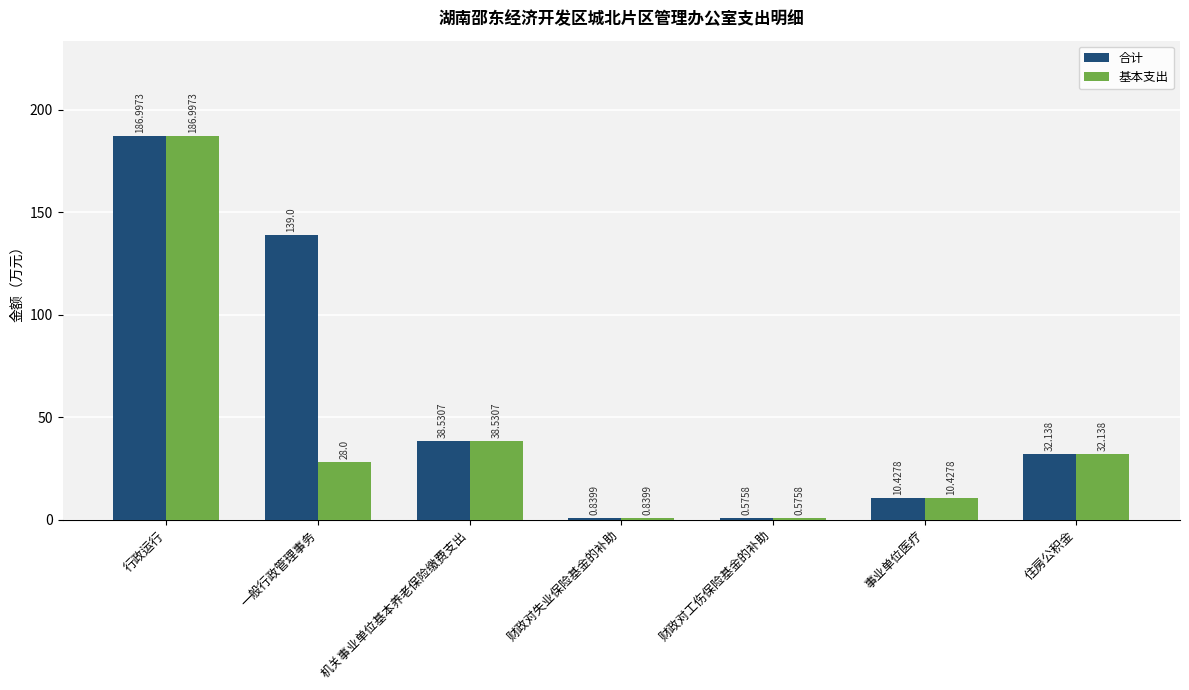

Where is 基本支出 nearest to the value 93?

机关事业单位基本养老保险缴费支出